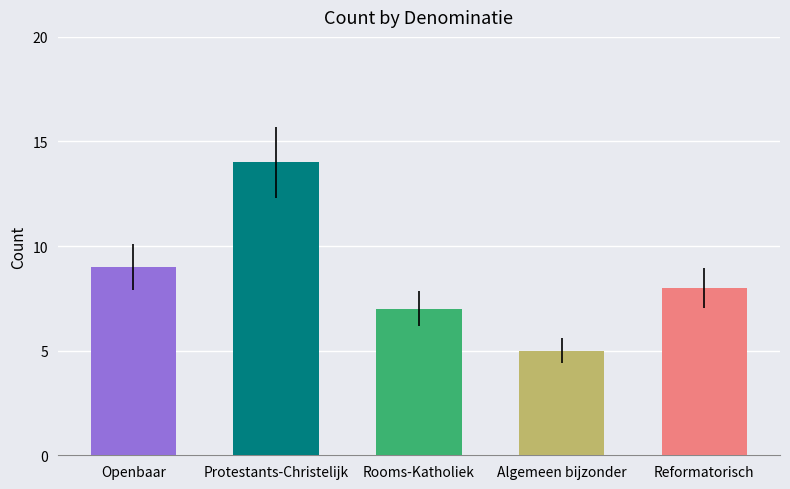

List the labels in order of value, largest first.

Protestants-Christelijk, Openbaar, Reformatorisch, Rooms-Katholiek, Algemeen bijzonder